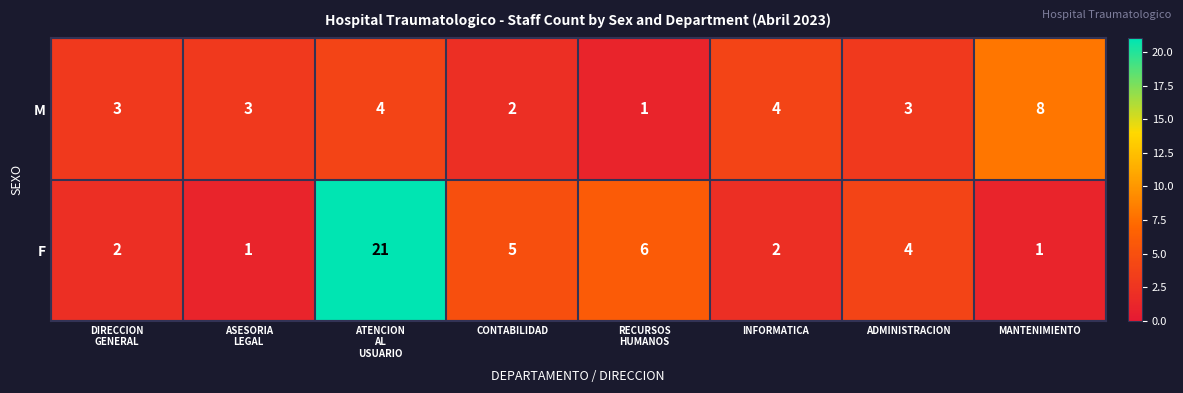

Between ATENCION
AL
USUARIO and RECURSOS
HUMANOS, which series saw the biggest shift?

F